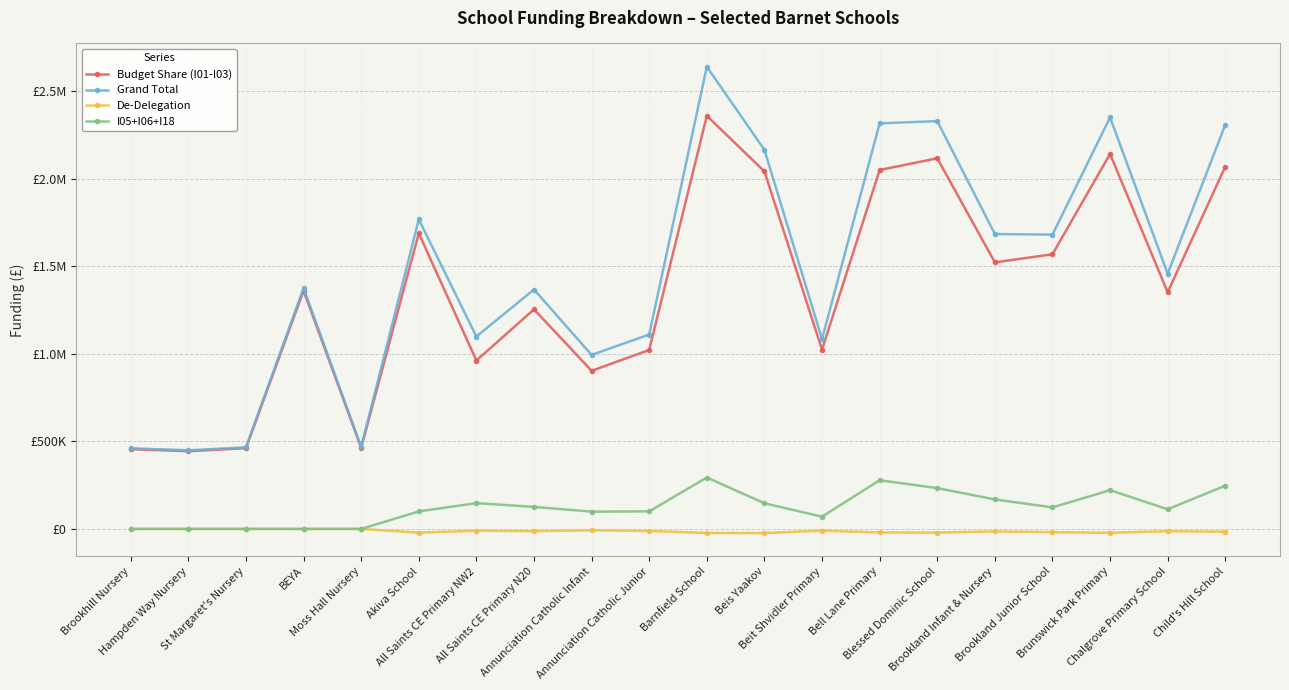

True or false: De-Delegation and Grand Total intersect in this chart.

False